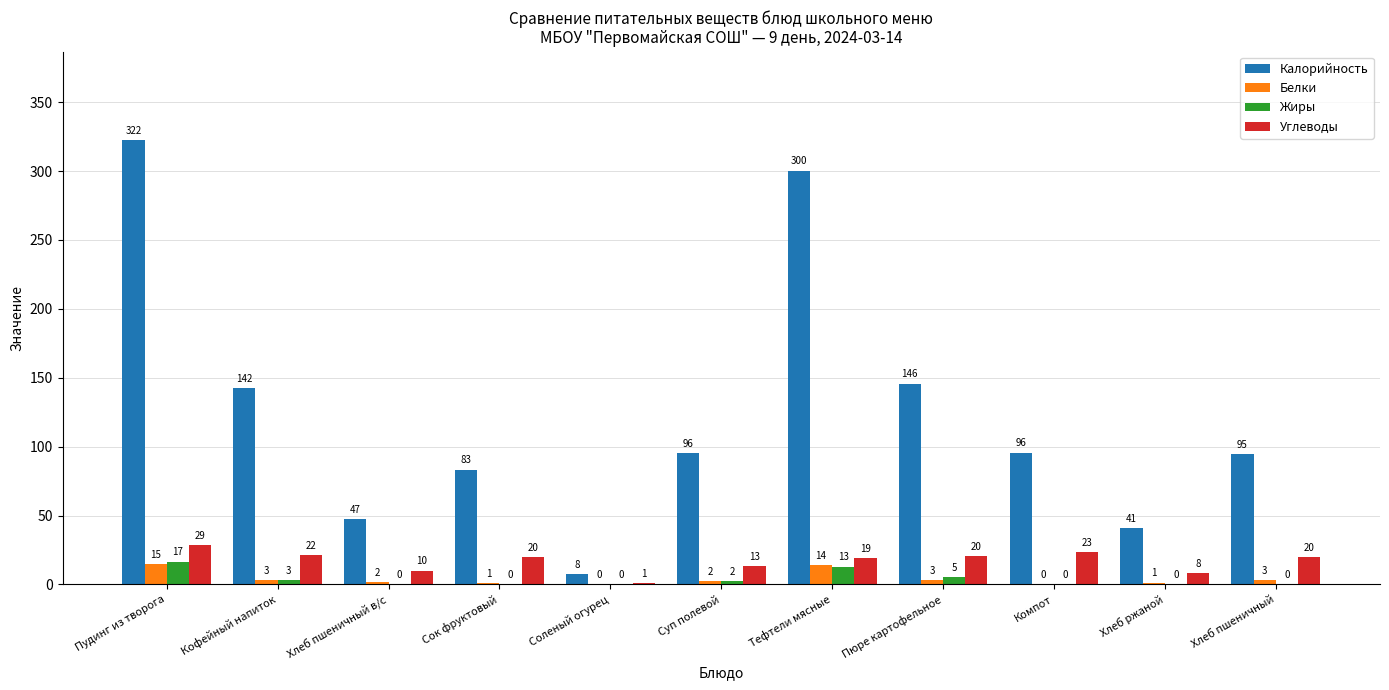

Are the bars grouped side by side (vs. stacked)?

Yes